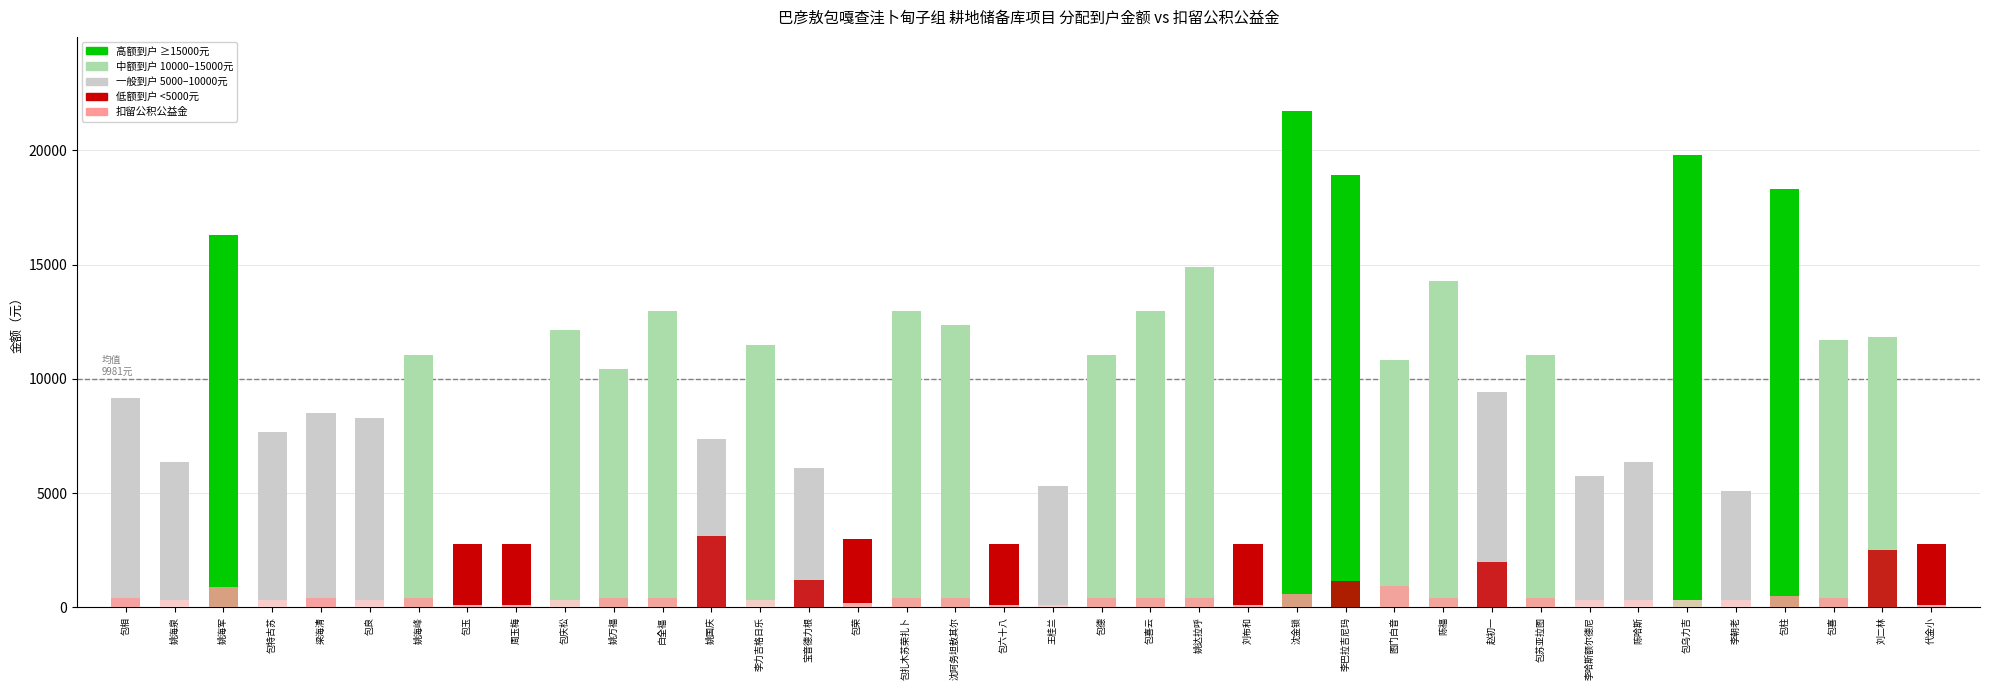

What position from the left is 包苏亚拉图?

30